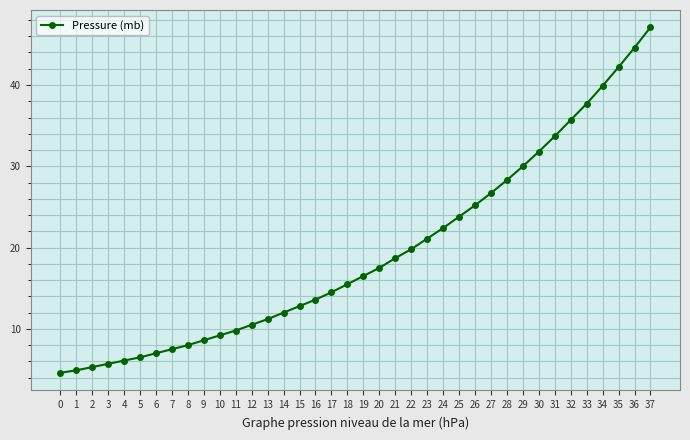

What is the difference between the values at 36 and 24?

22.2